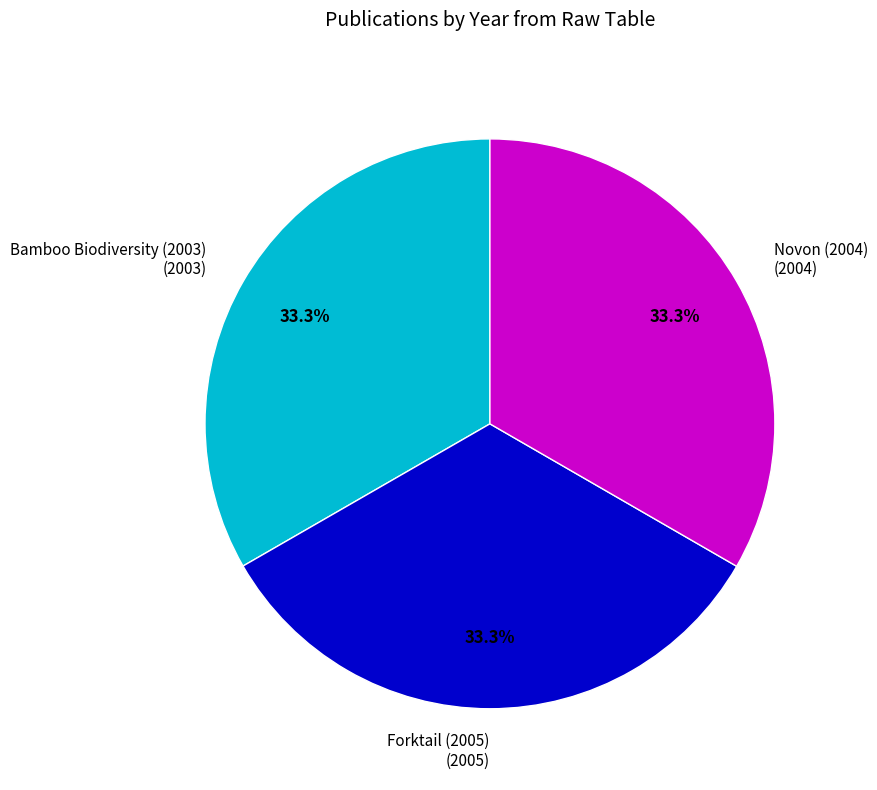

Is there any slice that represents more than half of the pie?

No